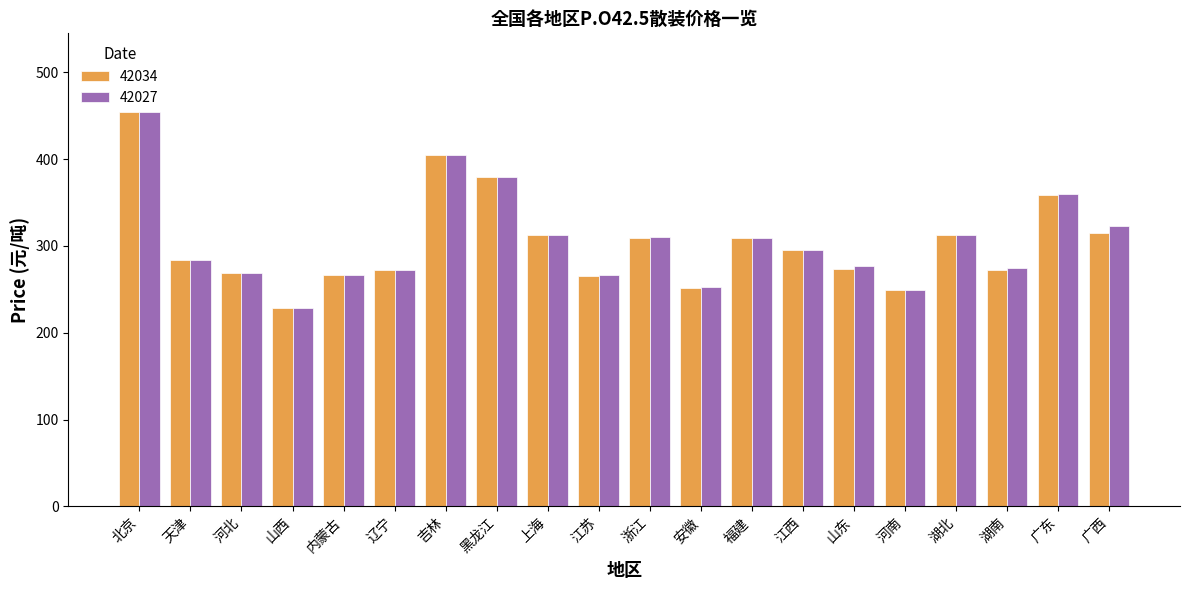

What position from the left is 湖北?

17